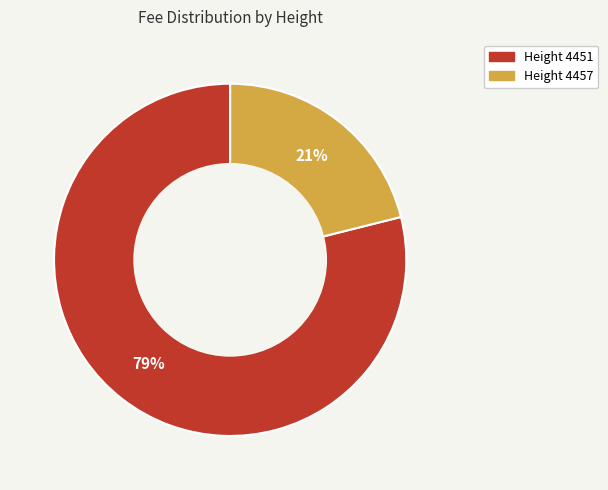

To the nearest percent, what is the average slice percentage?

50%